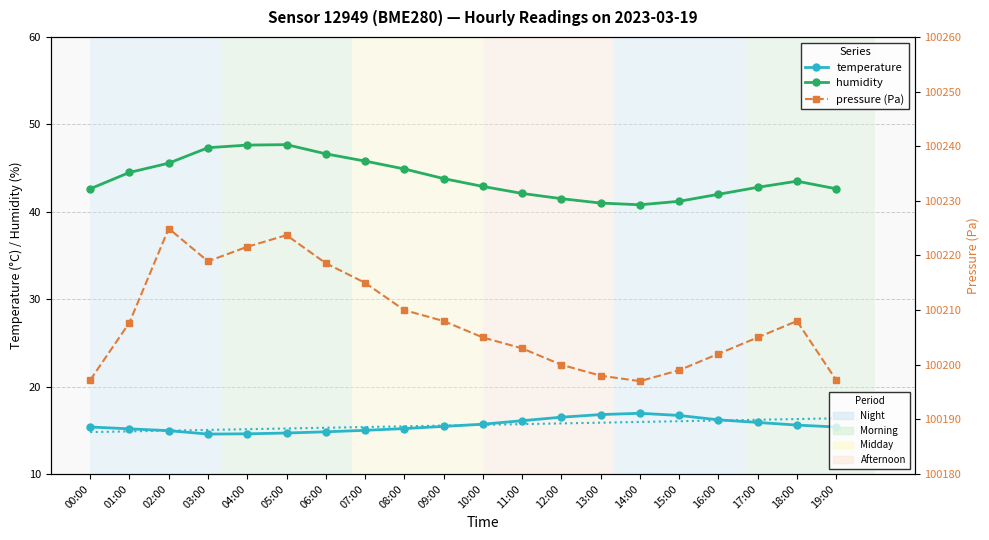

What position from the left is 12:00?

13